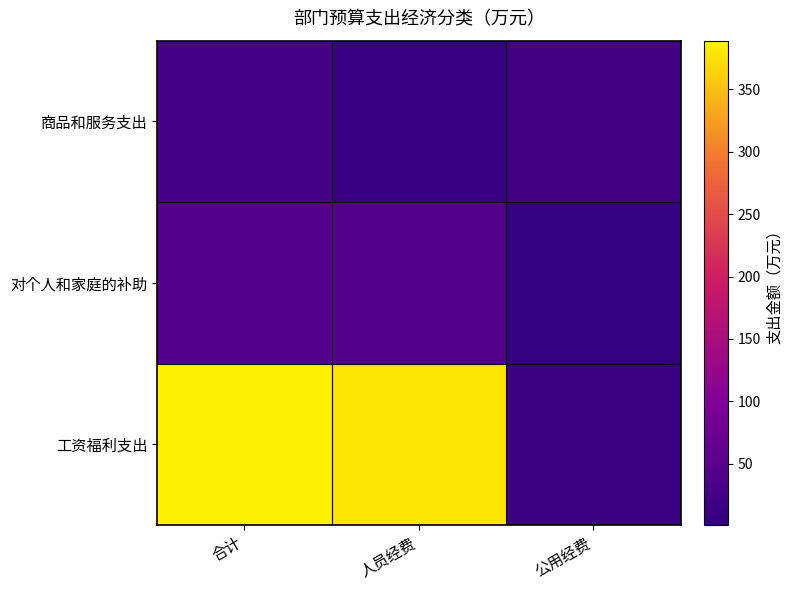

Rank the series by their maximum value, from lowest to highest.

商品和服务支出, 对个人和家庭的补助, 工资福利支出